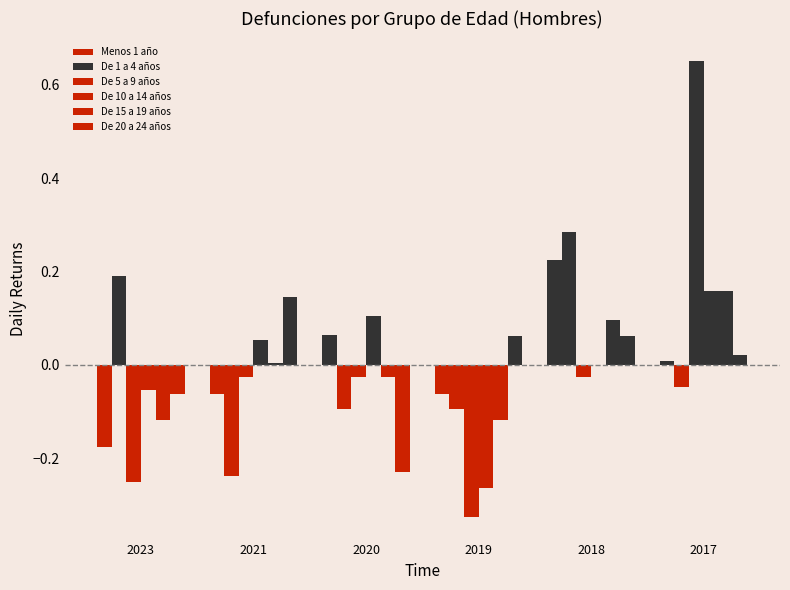

What is the maximum value shown in the chart?

0.6